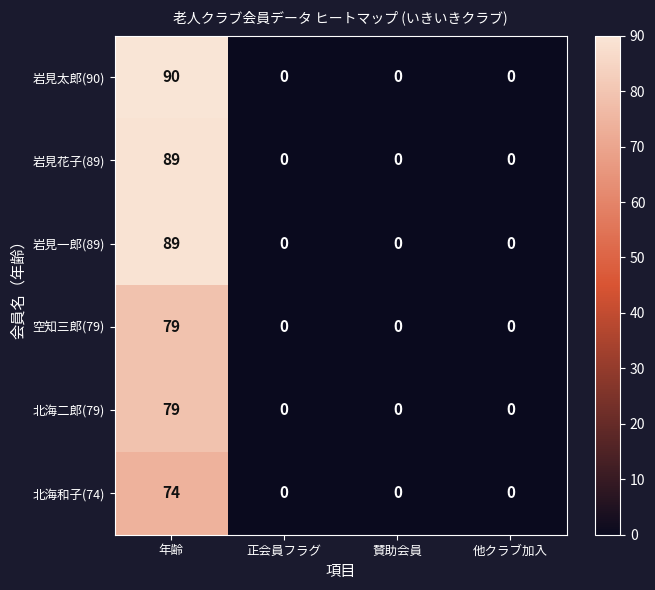

At which category is the sum across all series the highest?

年齢